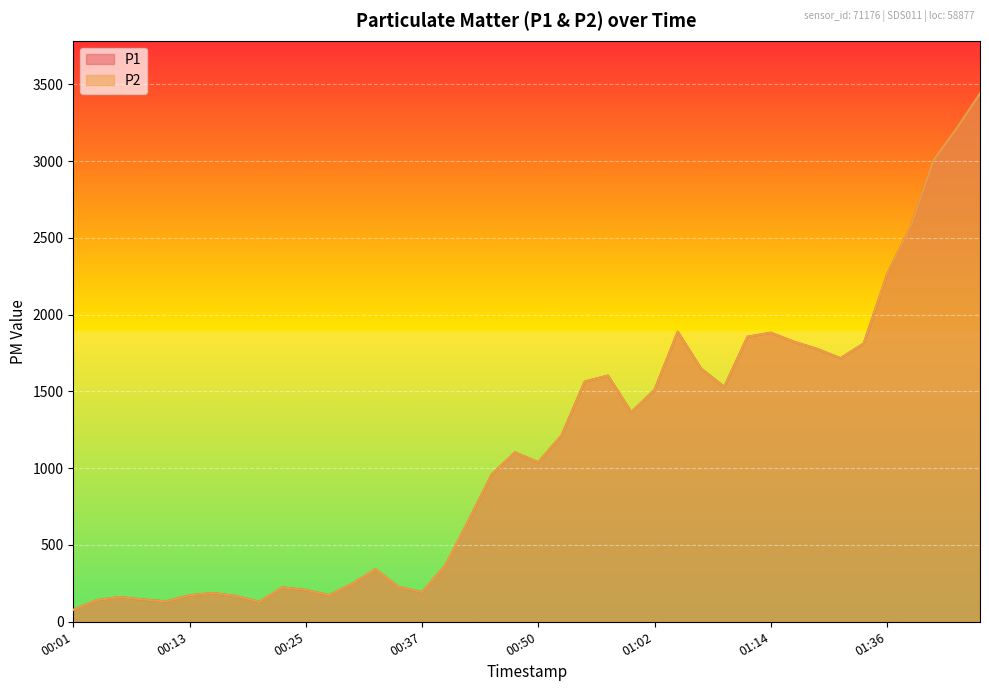

What is the average value of the P2 series?

1118.5